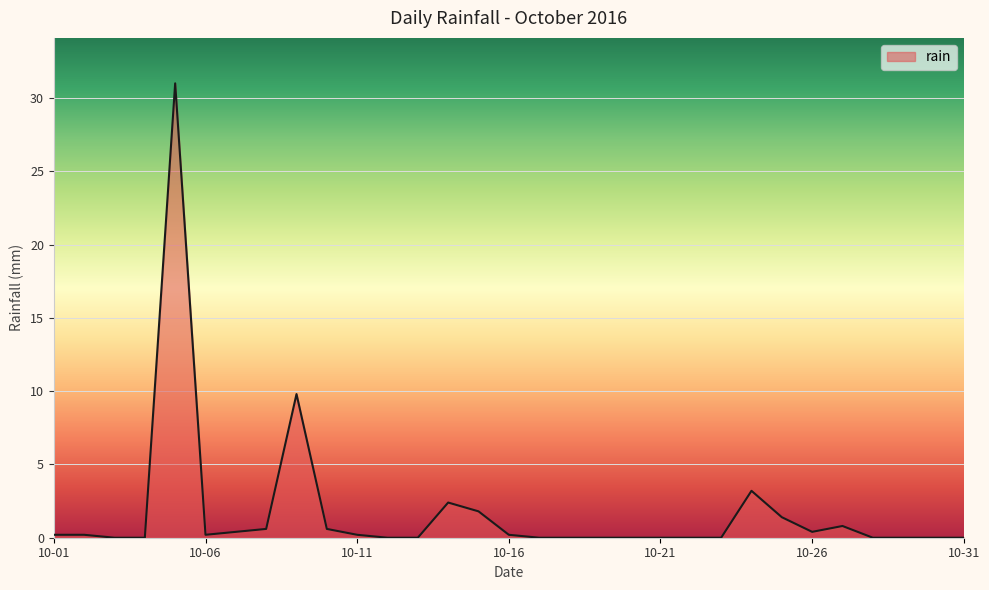

What is the maximum value shown in the chart?

31.0